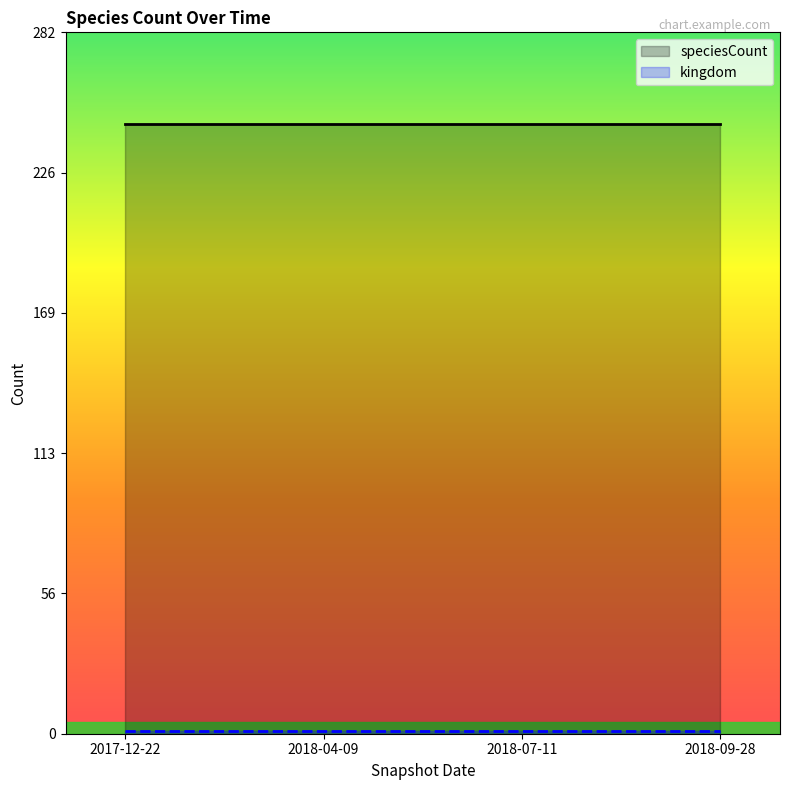

Rank the series by their maximum value, from lowest to highest.

kingdom, speciesCount